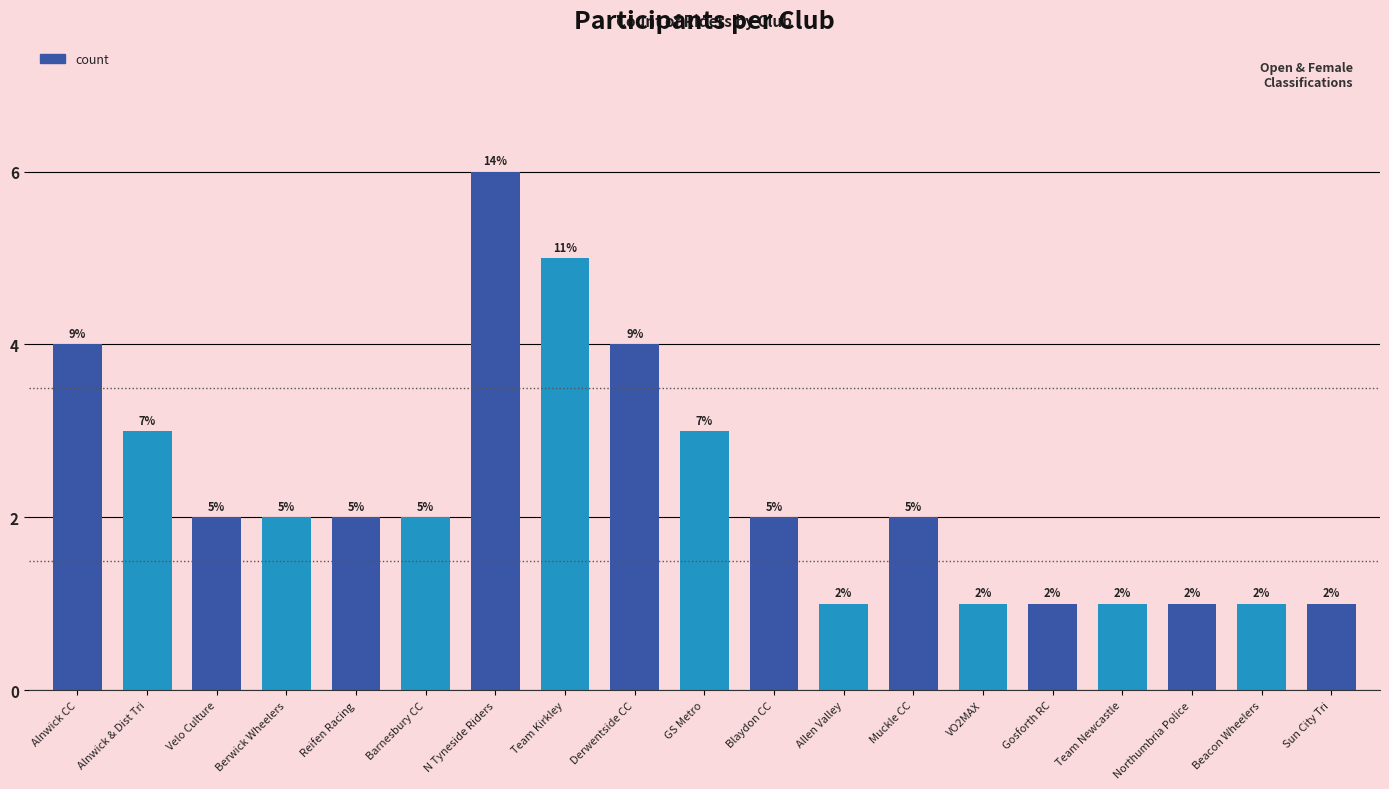

How many series are shown in this chart?

1